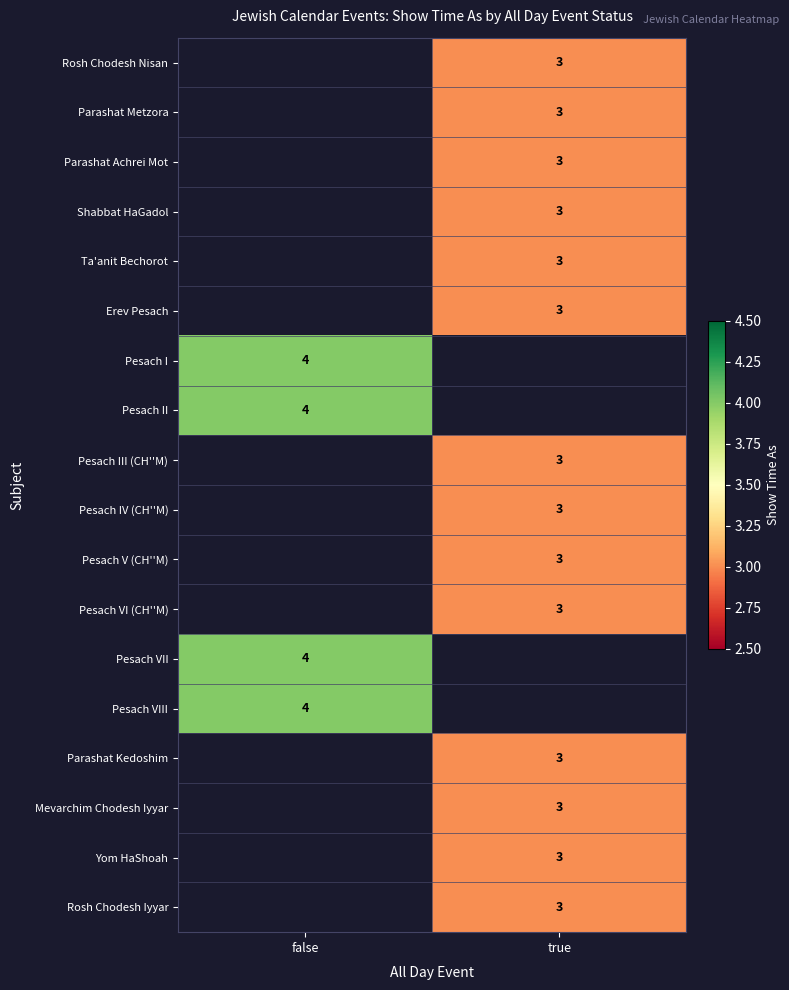

The value of Pesach II at false is 4. True or false?

True